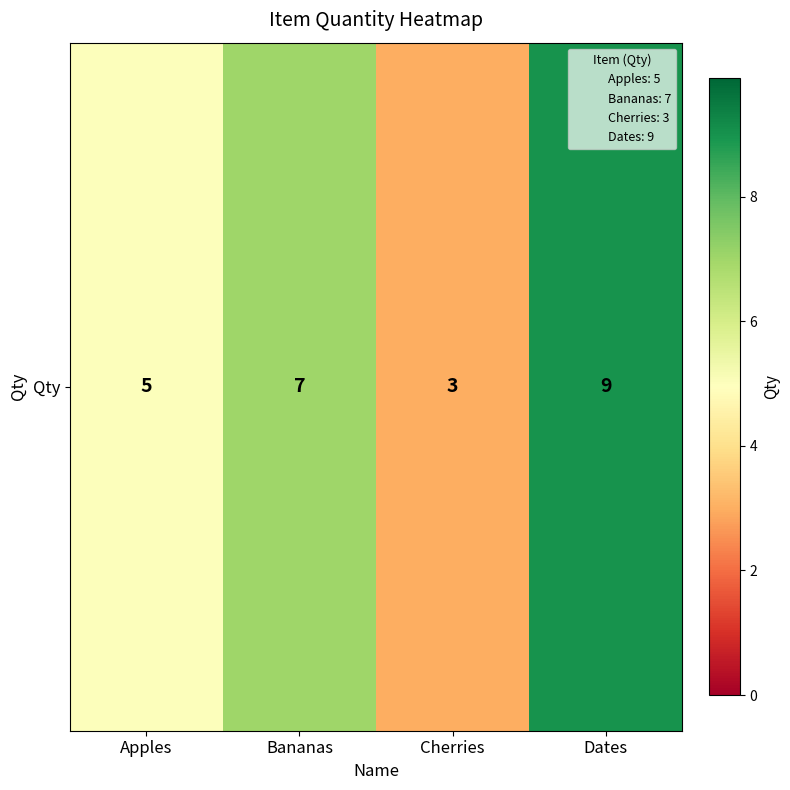

Which has a higher value, Dates or Cherries?

Dates